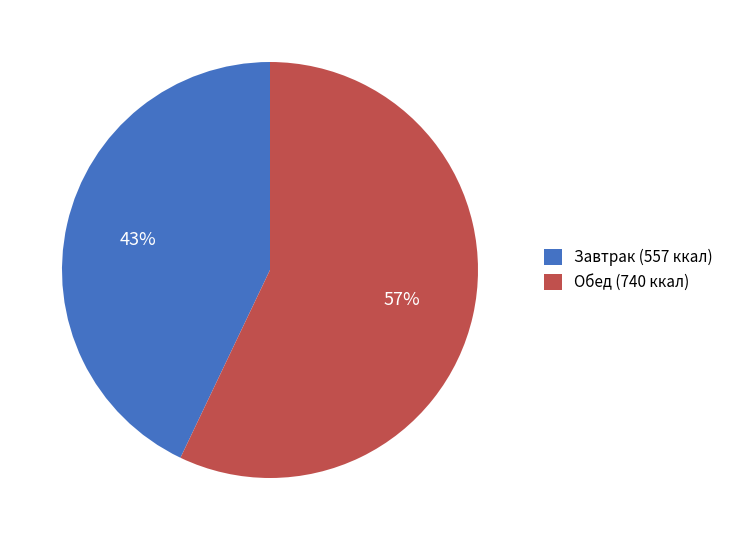

Is the sum of Обед (740 ккал) and Завтрак (557 ккал) greater than half?

Yes